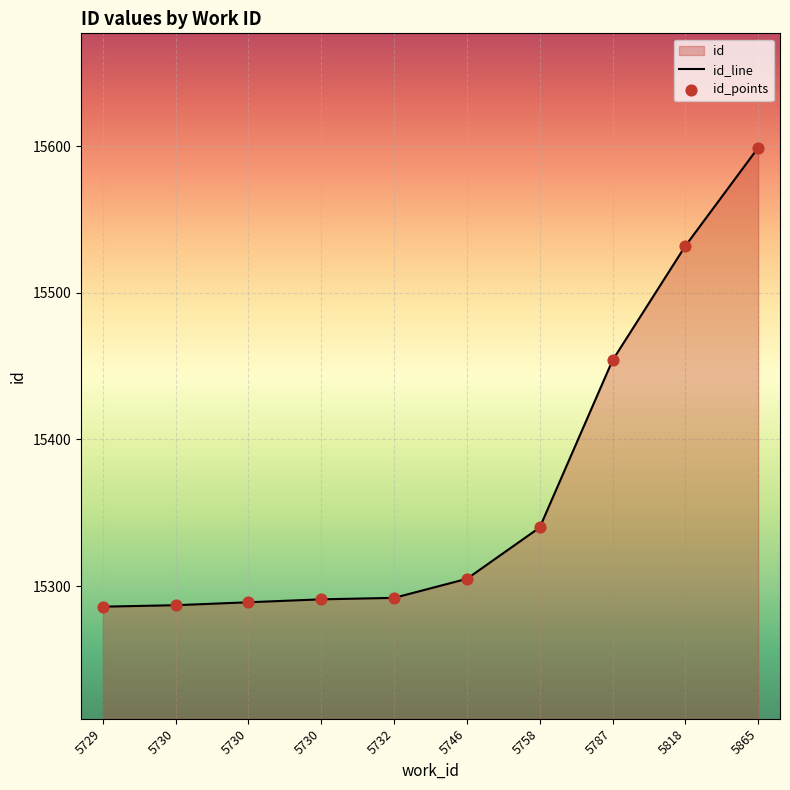

Between 5787 and 5730, which is larger?

5787